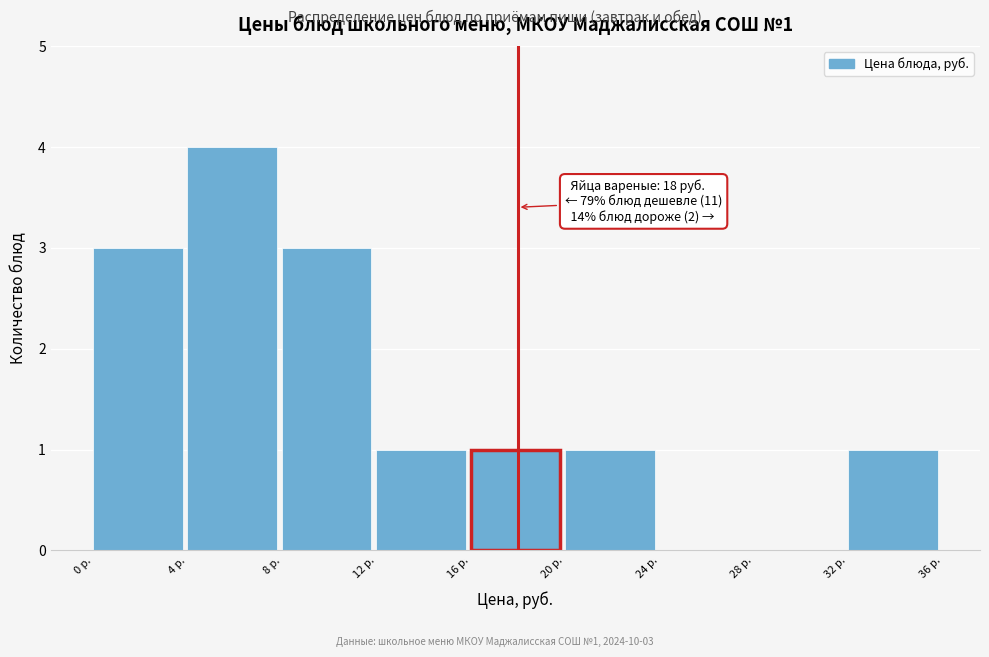

Which range on the x-axis has the tallest bar?

4 to 8